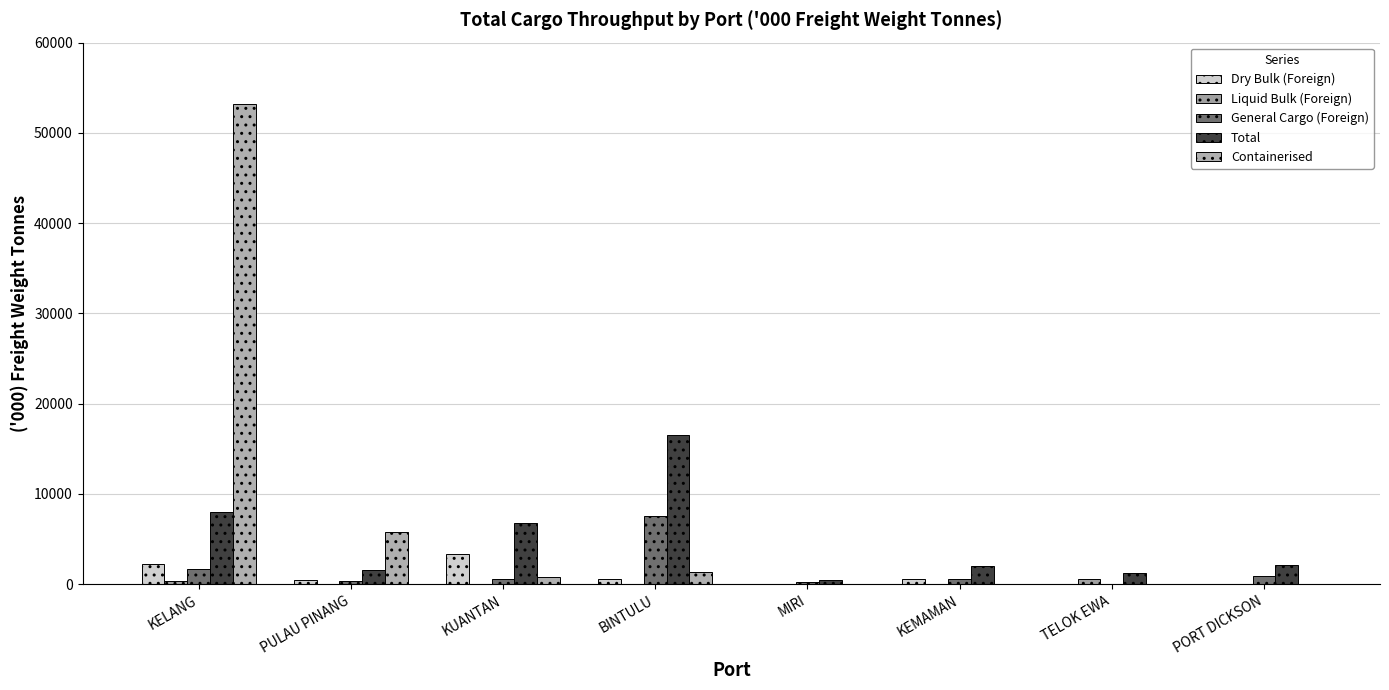

How many data points in Containerised are above 783?

4